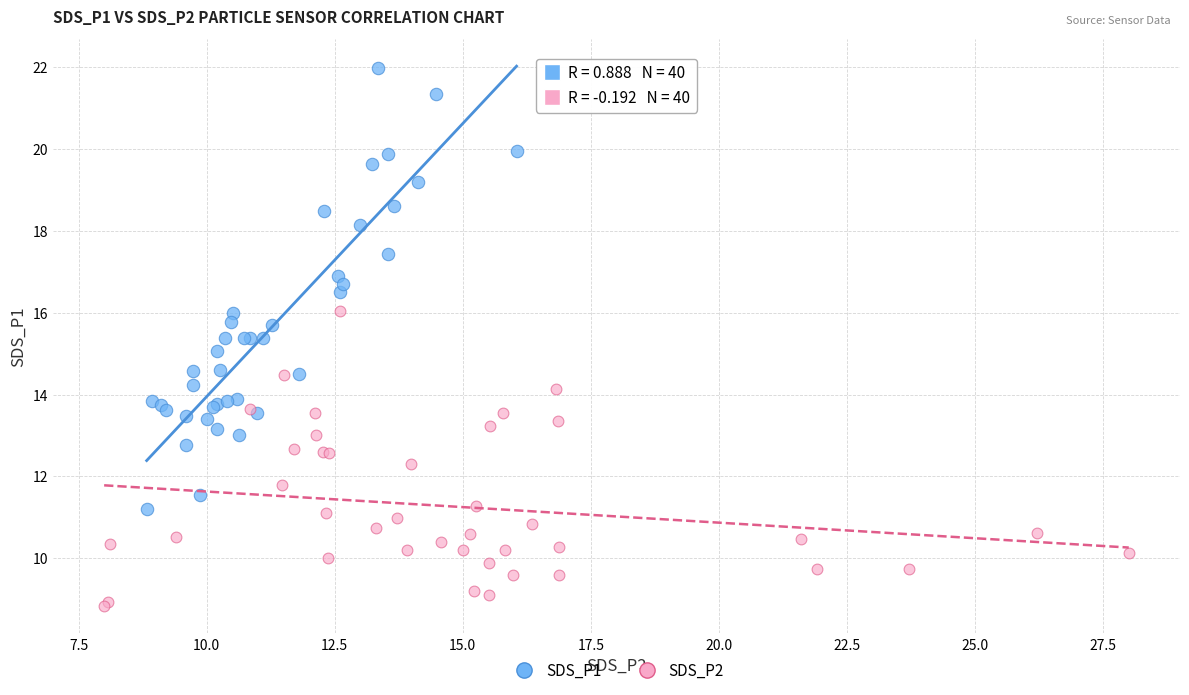

Which series reaches the maximum Y coordinate?

SDS_P1